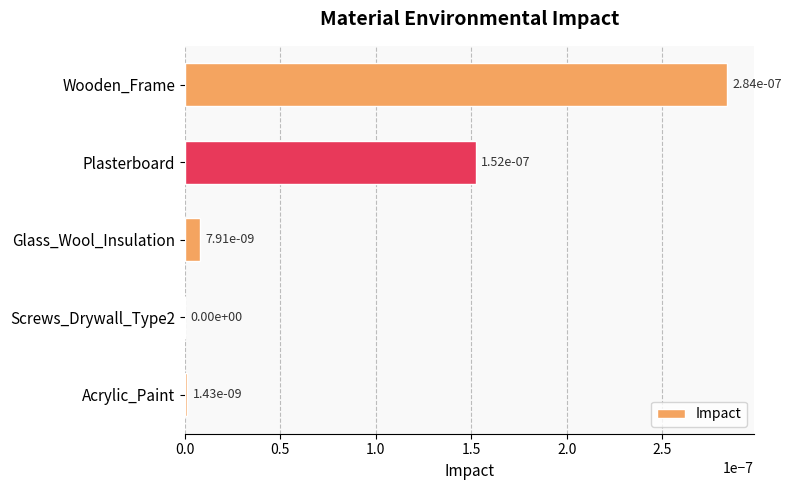

True or false: the data shows 0.0 at Glass_Wool_Insulation.

True